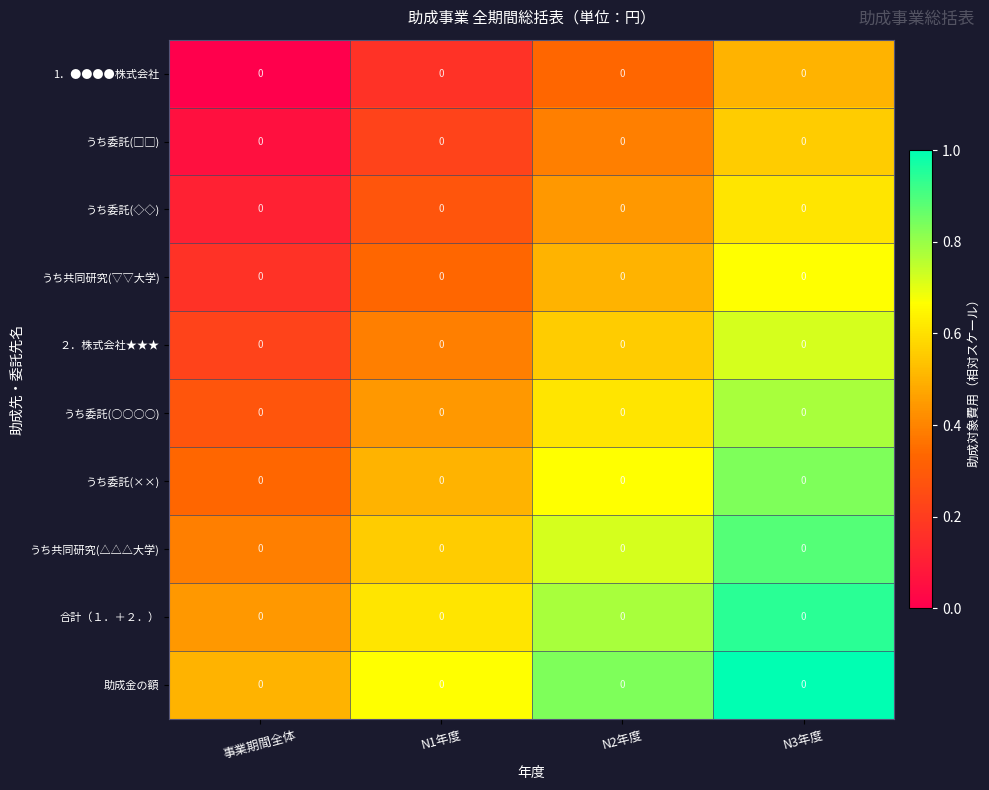

At 事業期間全体, list the series in order from smallest to largest.

1．●●●●株式会社, うち委託(□□), うち委託(◇◇), うち共同研究(▽▽大学), ２．株式会社★★★, うち委託(○○○○), うち委託(××), うち共同研究(△△△大学), 合計（１．＋２．）, 助成金の額